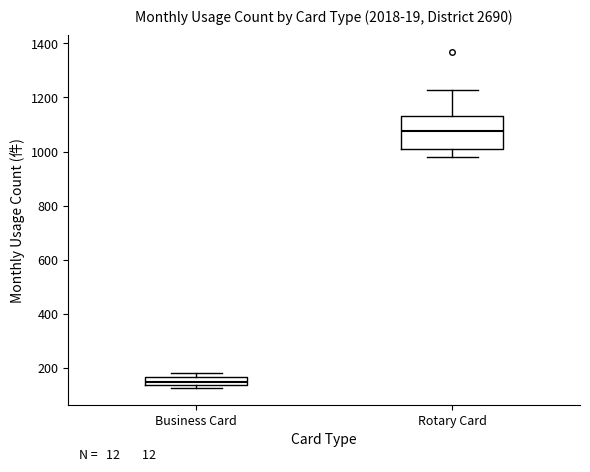

Which box's median line is the lowest?

Business Card